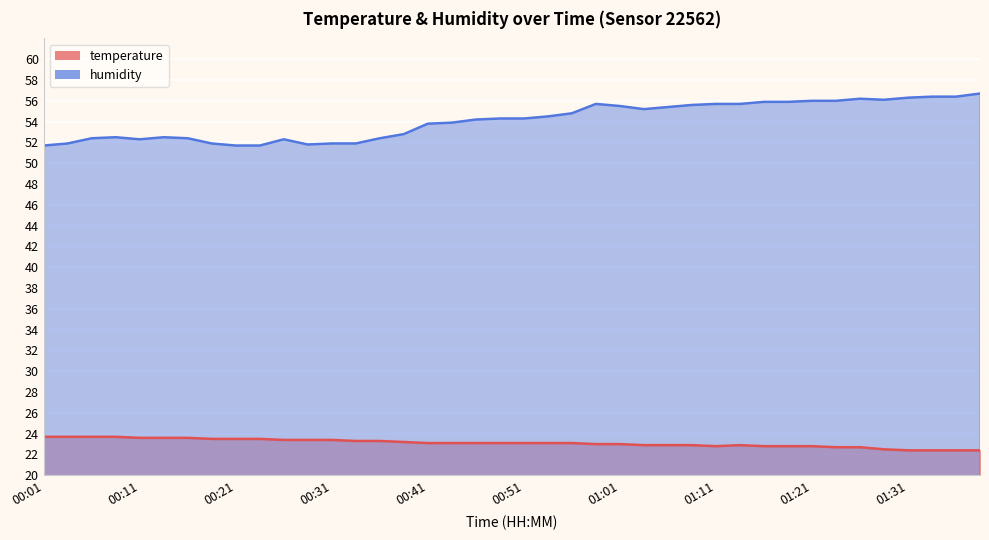

What is the maximum value for humidity?

56.7